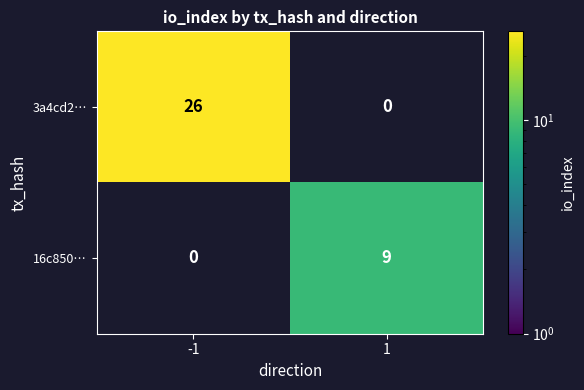

Reading left to right, list all the values displayed in this chart.

3a4cd2…: 26	0
16c850…: 0	9